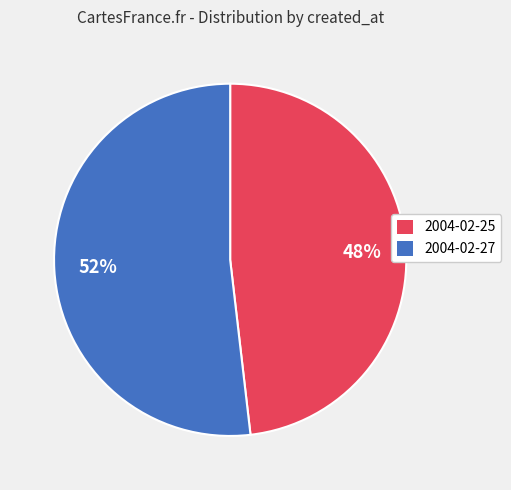

To the nearest percent, what is the difference between the 2004-02-27 and 2004-02-25 slice percentages?

4%